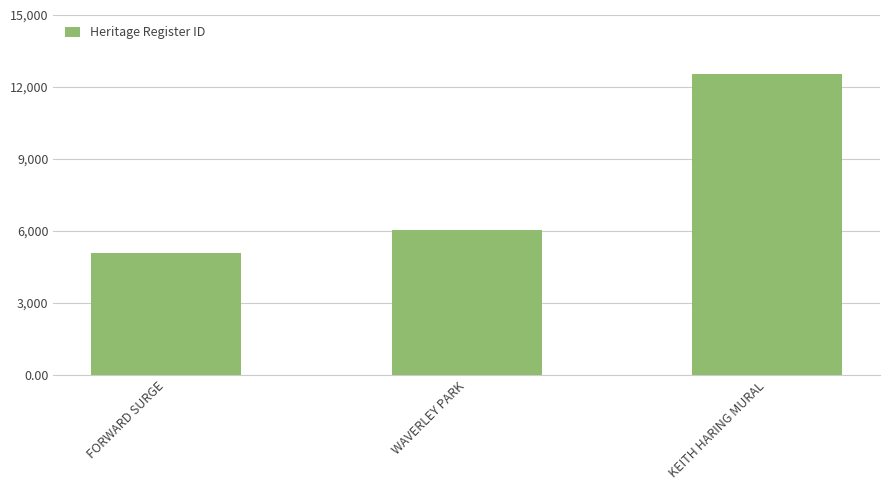

How many bars are there in total?

3